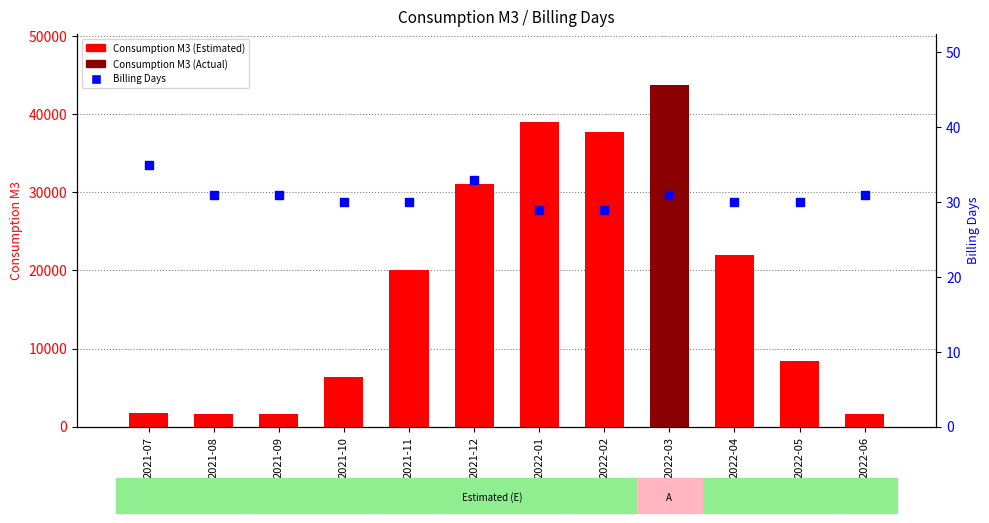

At how many categories does at least one series exceed 27660?

4